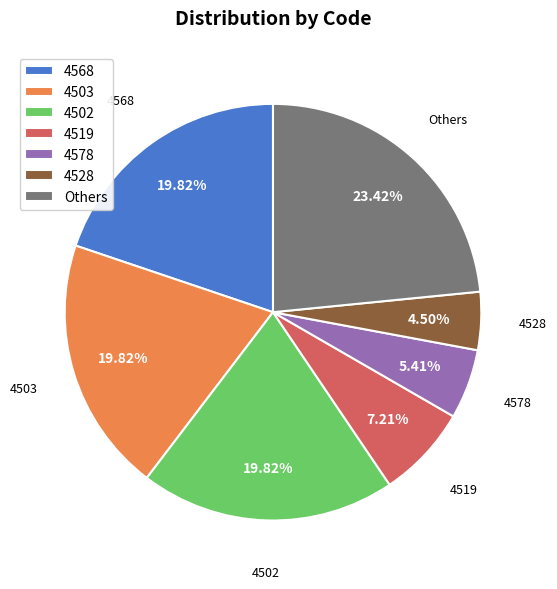

Which category has the biggest portion of the pie?

Others